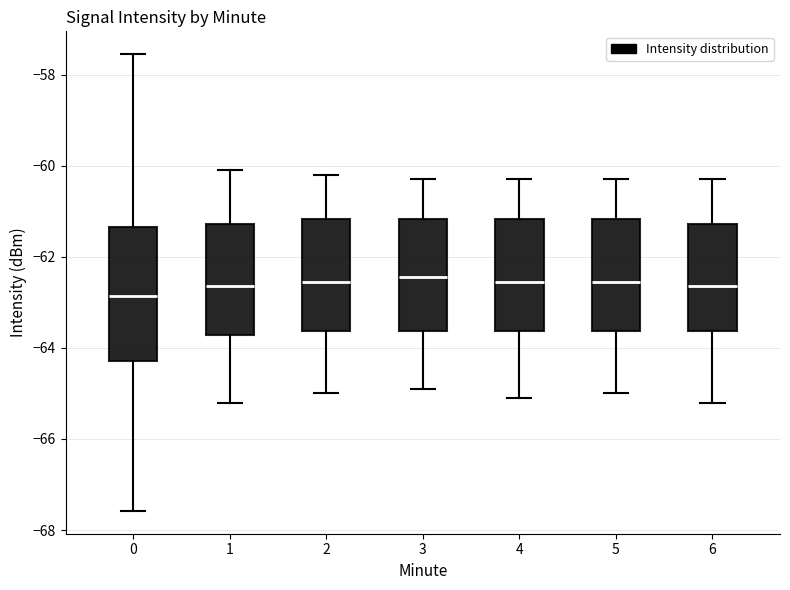

Reading left to right, read every box against the y-axis: the position of its median line, the range the box covers, and the ends of its whiskers. The values are not printed on the chart, so give them approximately, as read against the axis.

0: median -62.8, box -64.2 to -61.4, whiskers -67.6 to -57.6
1: median -62.6, box -63.8 to -61.2, whiskers -65.2 to -60.0
2: median -62.6, box -63.6 to -61.2, whiskers -65.0 to -60.2
3: median -62.4, box -63.6 to -61.2, whiskers -64.8 to -60.2
4: median -62.6, box -63.6 to -61.2, whiskers -65.0 to -60.2
5: median -62.6, box -63.6 to -61.2, whiskers -65.0 to -60.2
6: median -62.6, box -63.6 to -61.2, whiskers -65.2 to -60.2